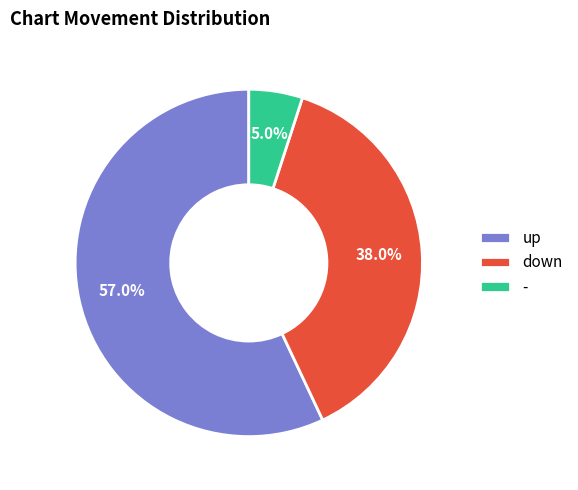

Rank the categories by value from lowest to highest.

-, down, up